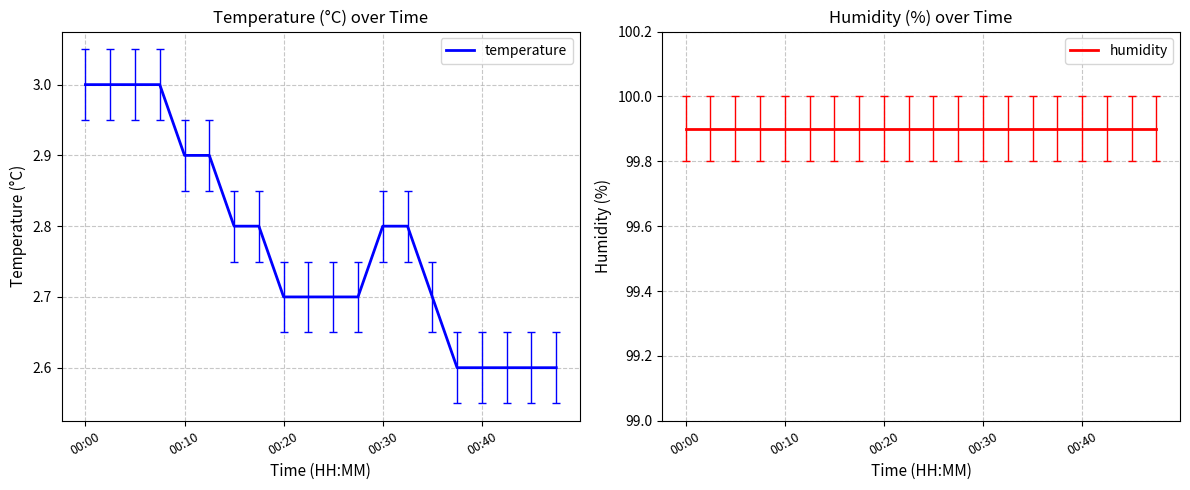

Rank the series by their maximum value, from highest to lowest.

humidity, temperature